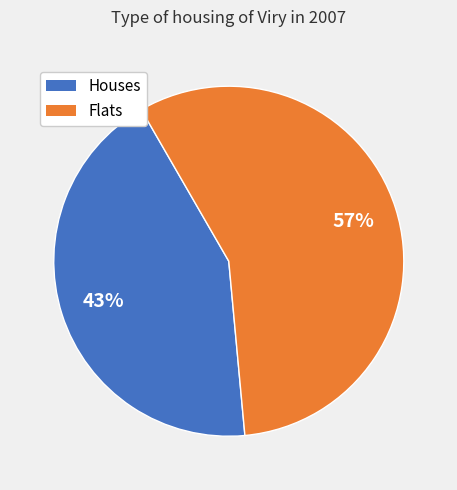

How many slices are in this pie chart?

2